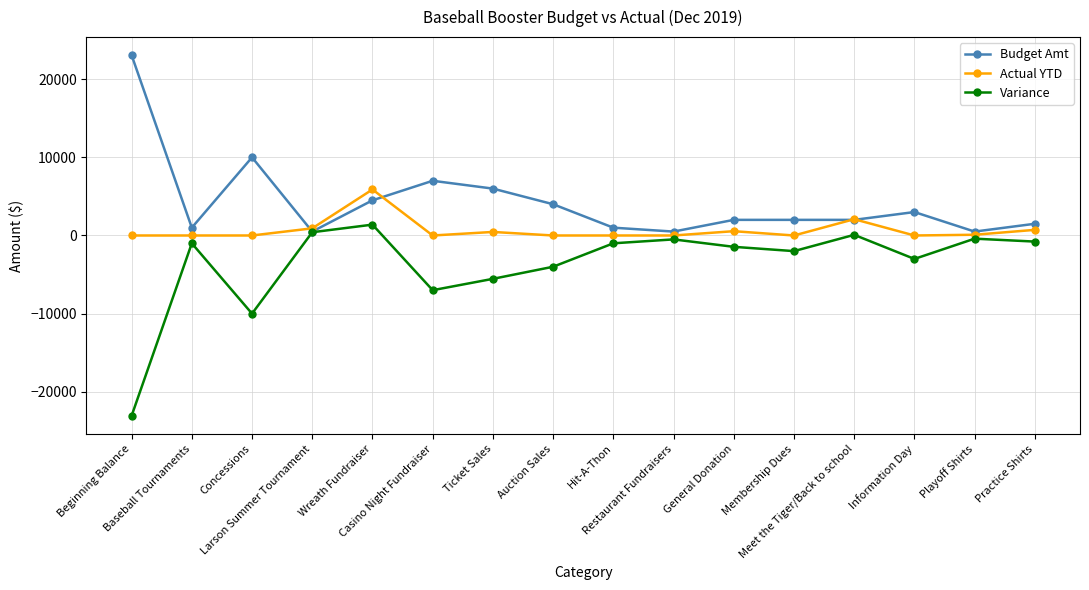

List the series in order of their overall mean, lowest first.

Variance, Actual YTD, Budget Amt